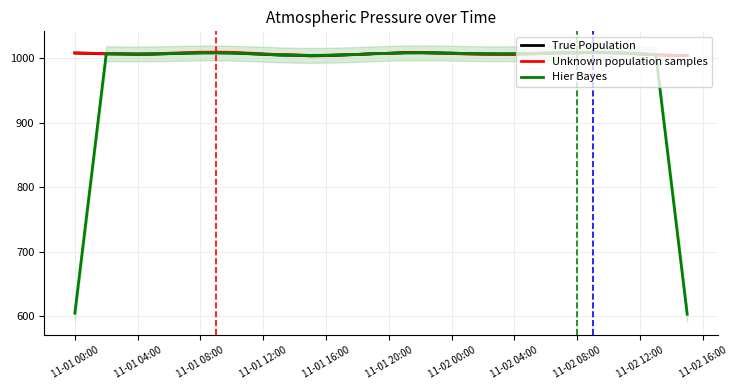

Which series has the largest total across all categories?

True Population